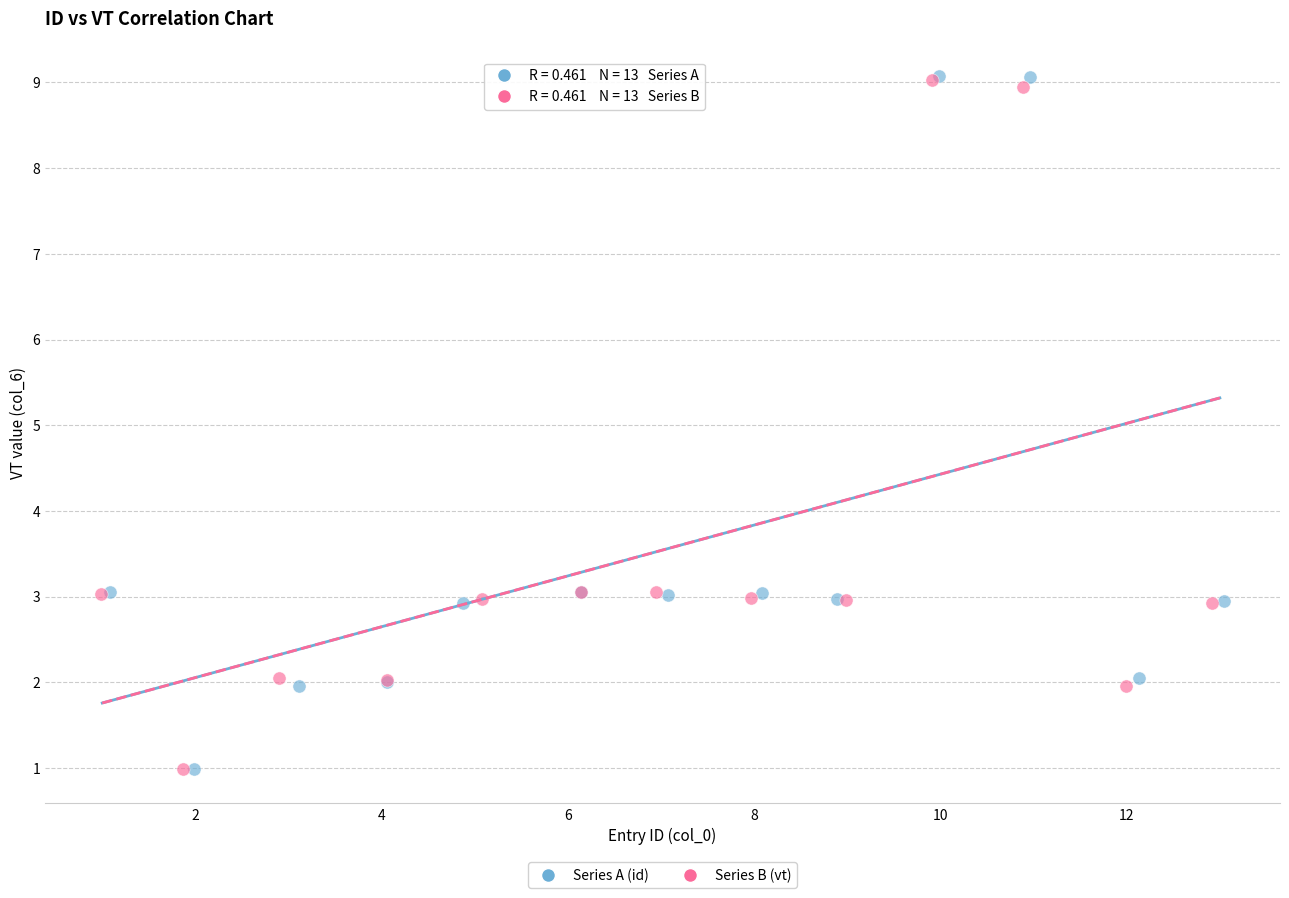

Which series has the largest Y range (max minus min)?

Series A (id)